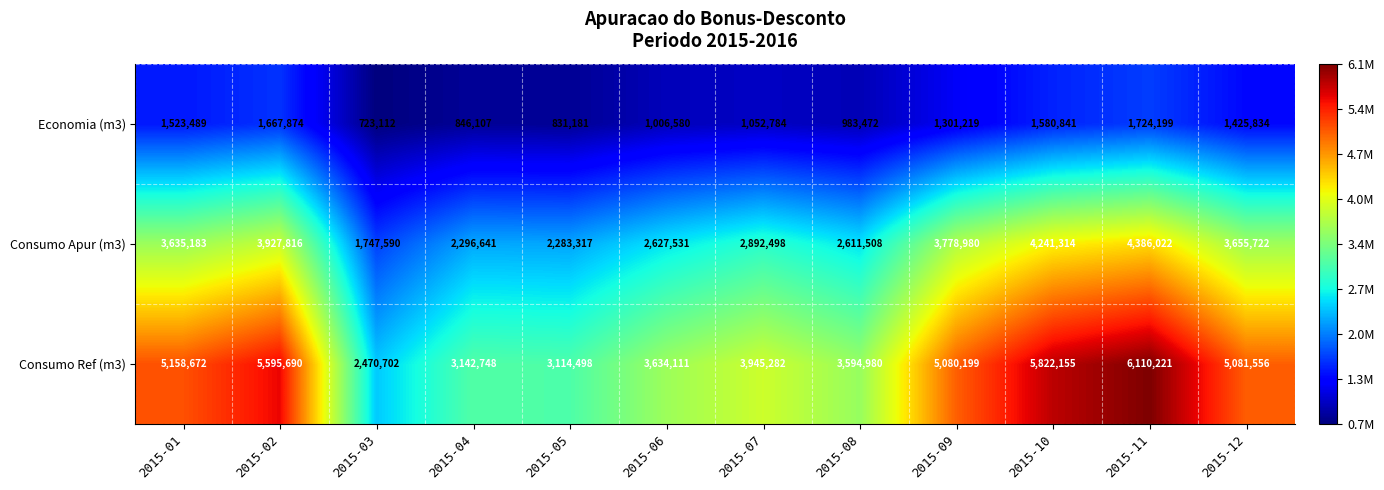

Is it true that Consumo Ref (m3) equals 1116473 at 2015-05?

False